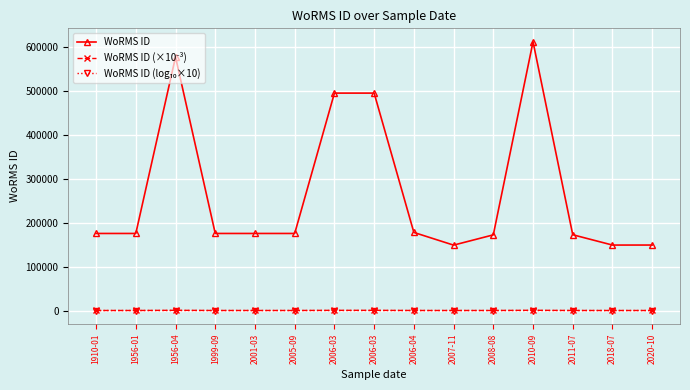

Count the number of categories in the chart.

15